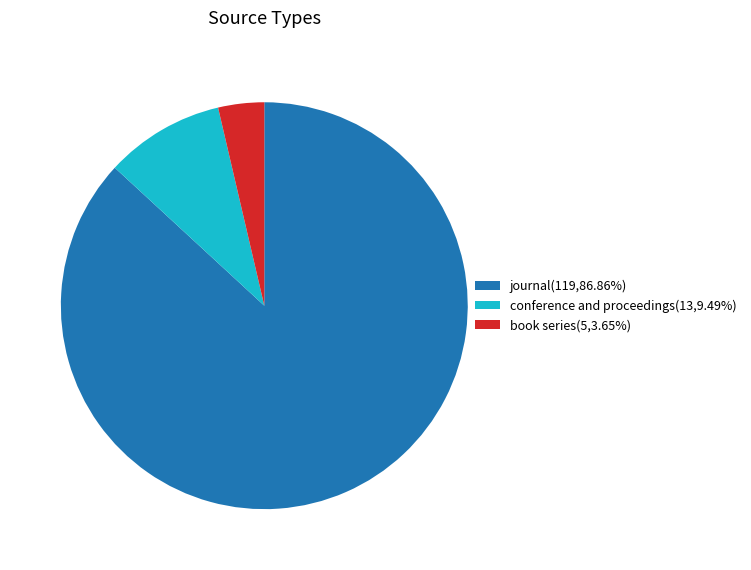

What is the ratio of the value at journal(119,86.86%) to the value at conference and proceedings(13,9.49%)?

9.2